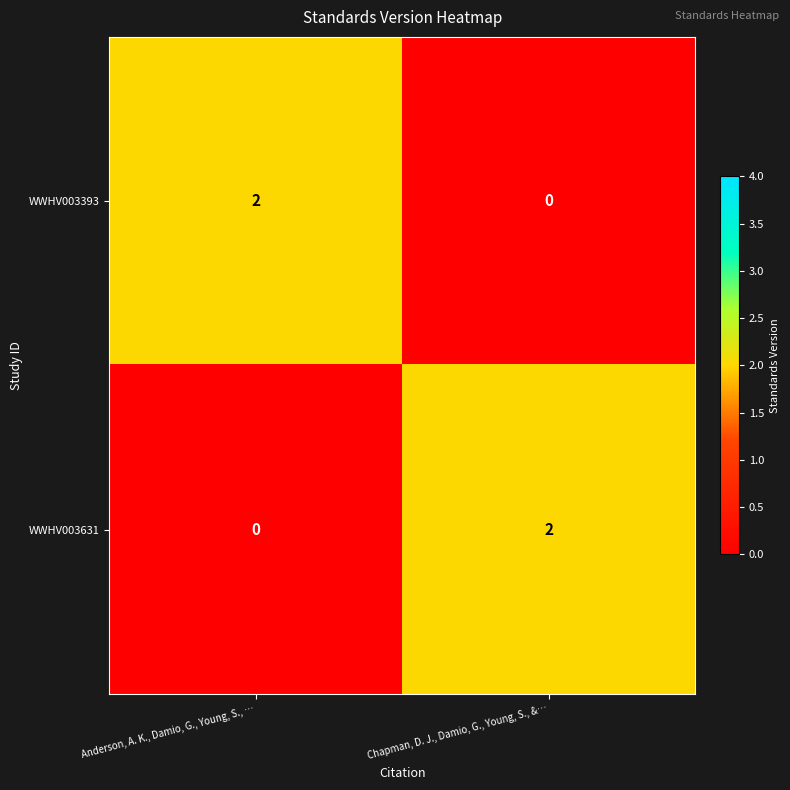

At which label is WWHV003631 closest to 1?

Anderson, A. K., Damio, G., Young, S., …